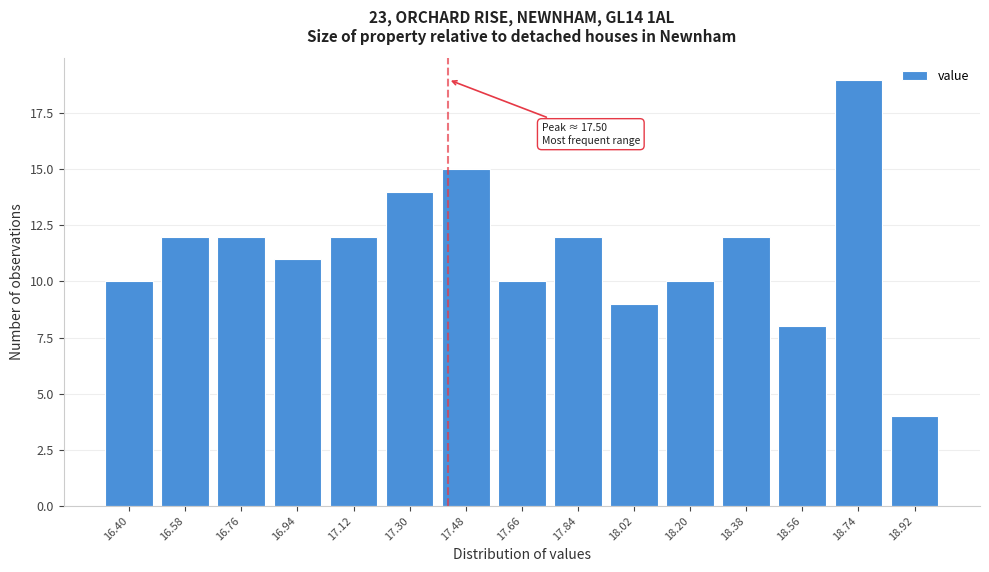

Reading left to right, transcribe all the data shown in this chart.

10	12	12	11	12	14	15	10	12	9	10	12	8	19	4